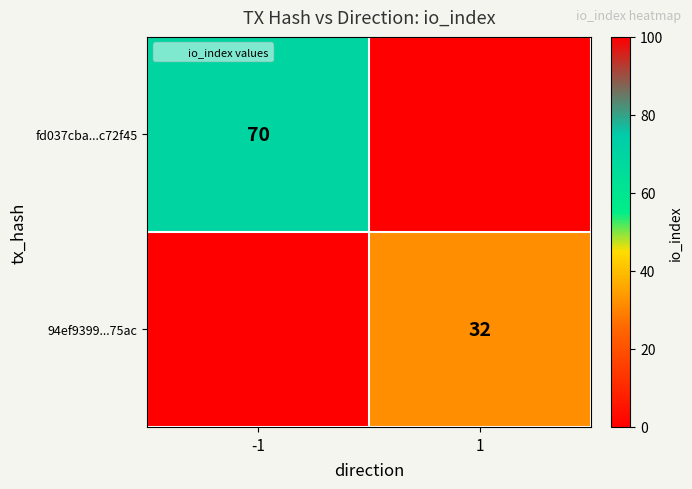

Which series has the largest total across all categories?

fd037cba...c72f45